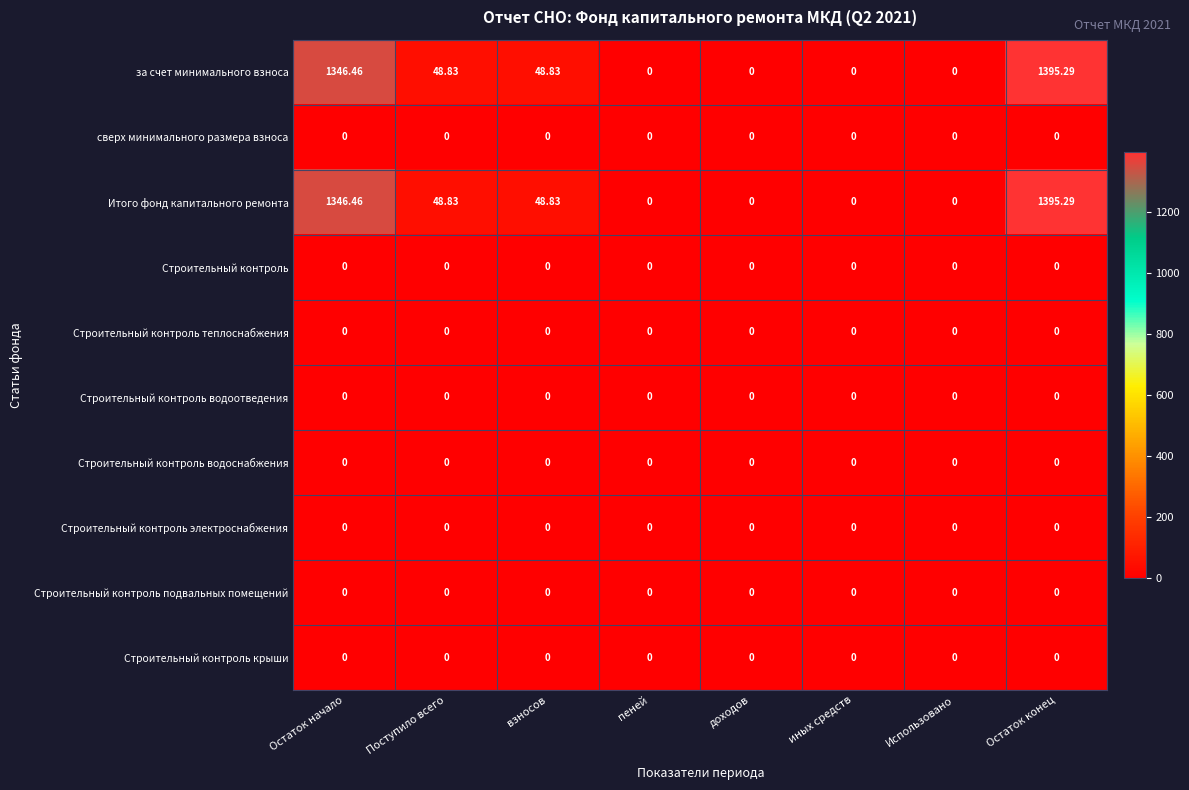

At which category is the sum across all series the highest?

Остаток конец